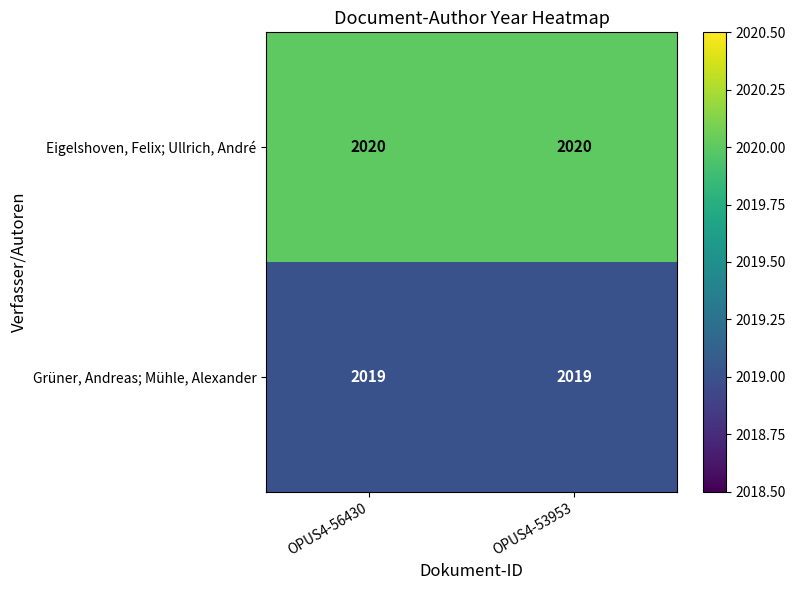

How many series are shown in this chart?

2